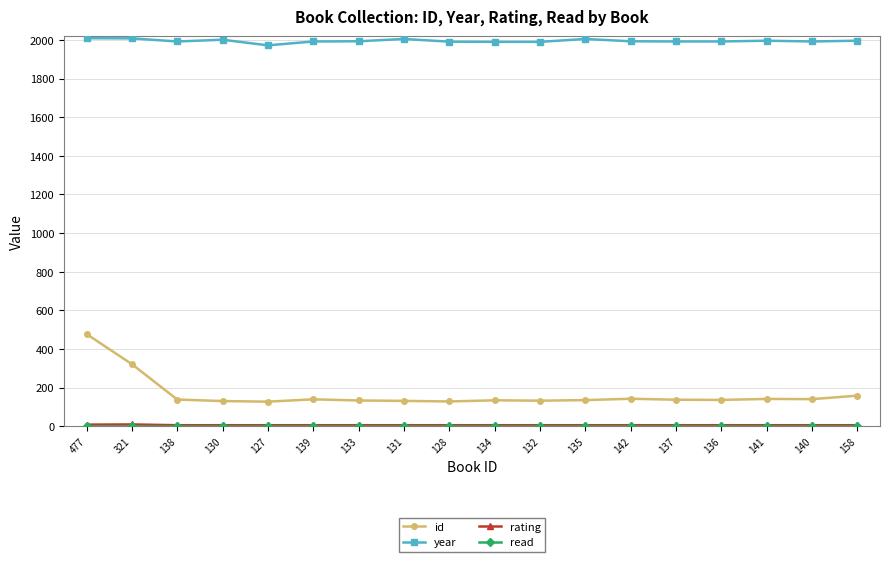

Does the chart display data point markers on the line(s)?

Yes